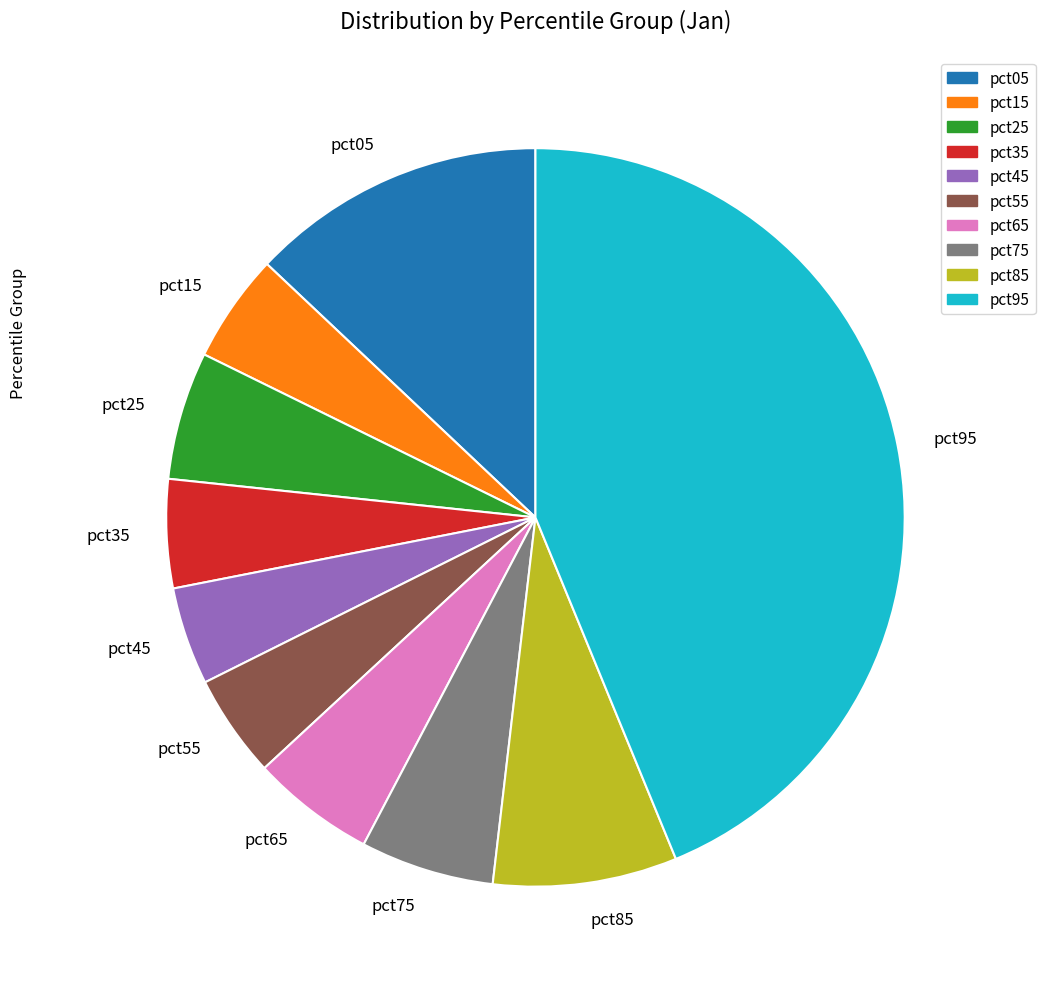

Which category has the biggest portion of the pie?

pct95